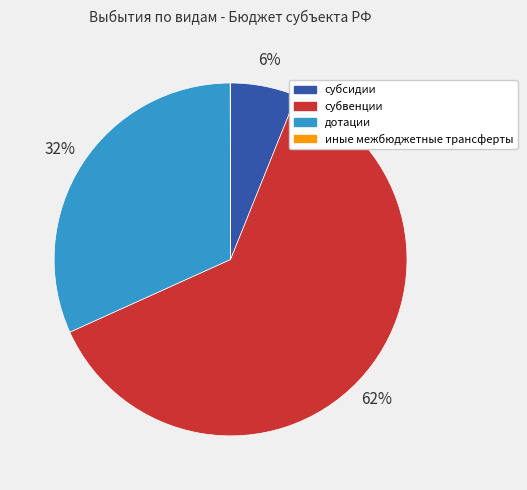

Is there a majority slice in this chart?

Yes